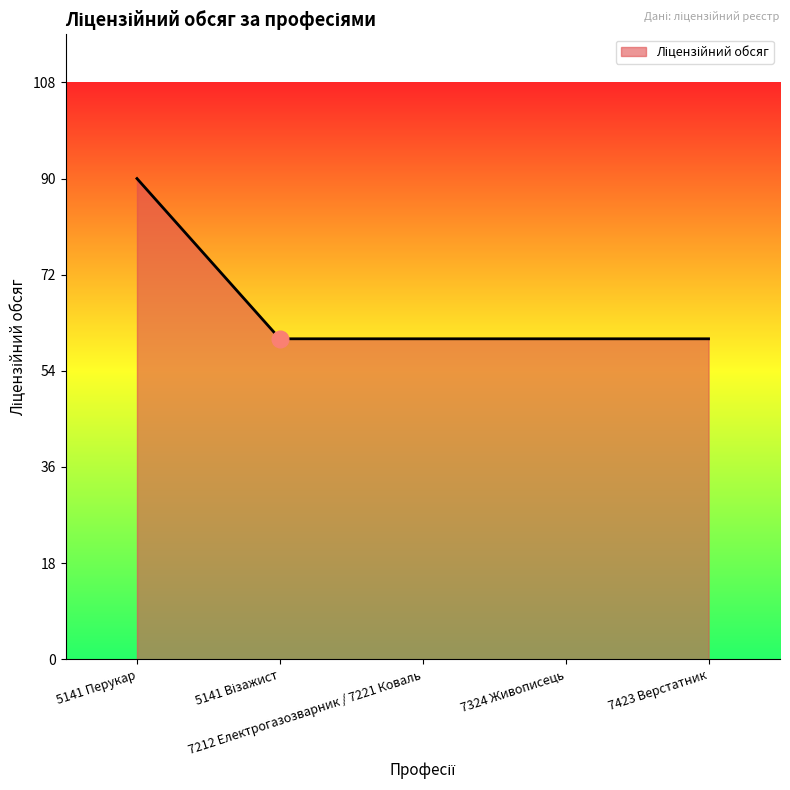

What is the average value?

66